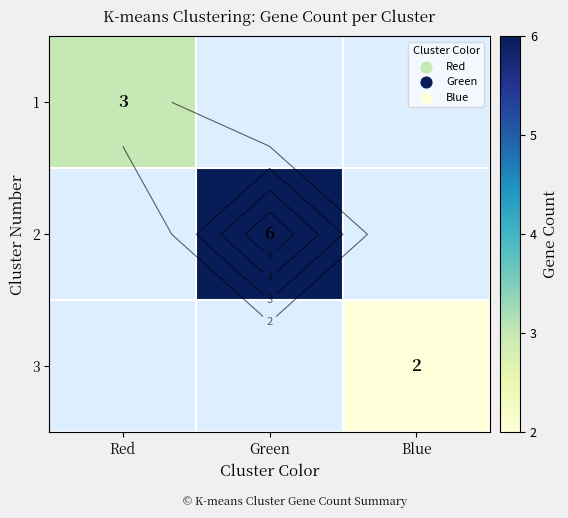

What is the maximum value shown in the chart?

6.0